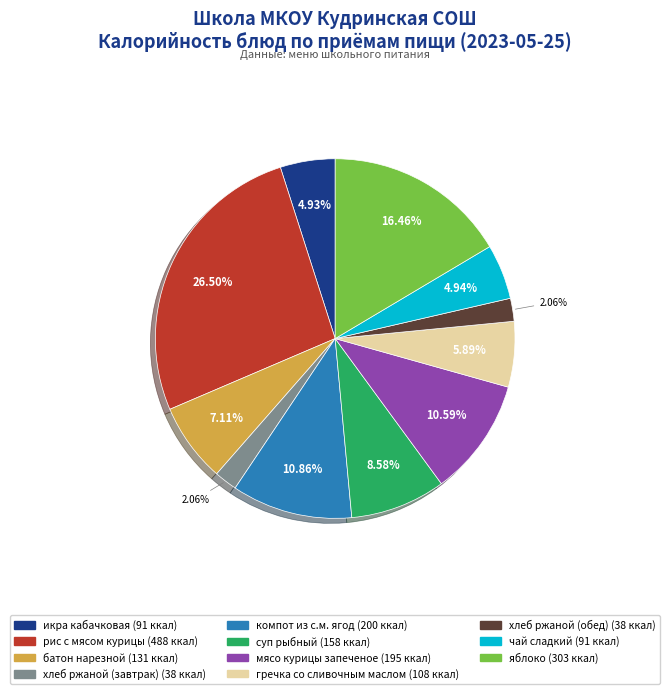

Count the number of slices in the pie.

11